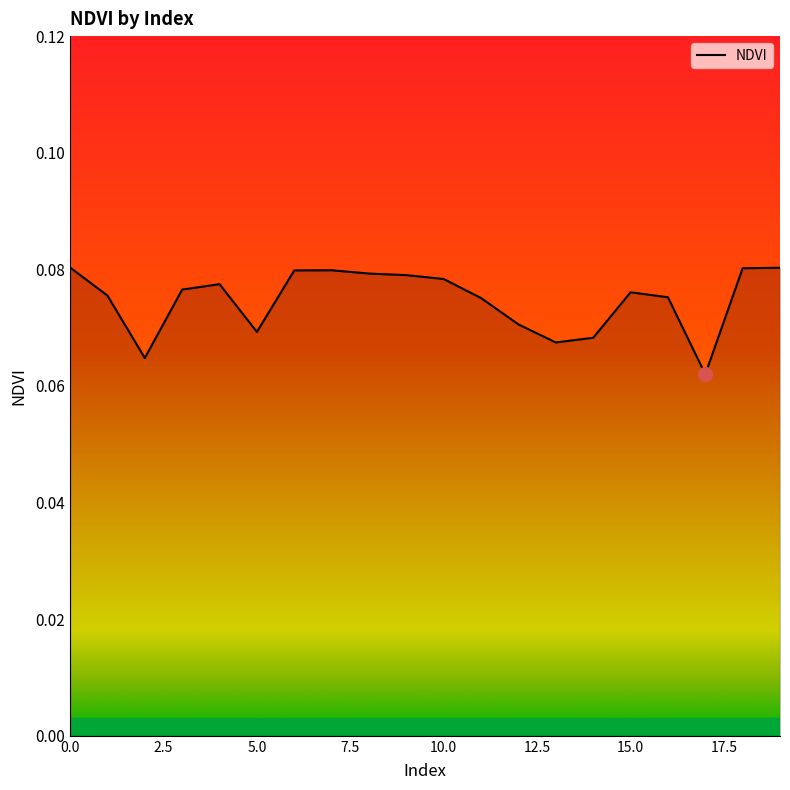

How many distinct data groups are displayed?

1